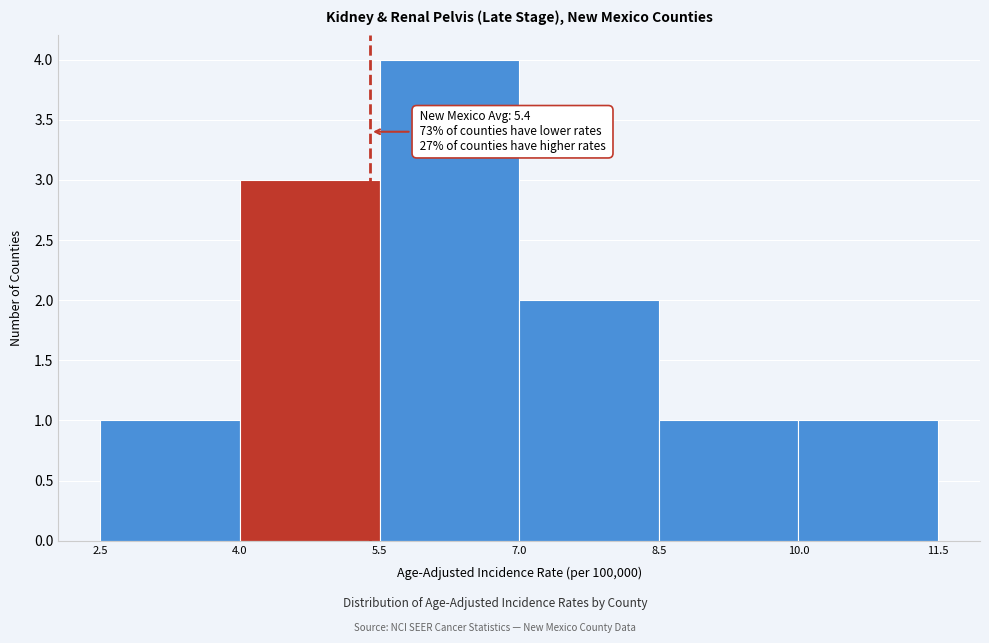

Over which range of the x-axis is the bar tallest?

5.5 to 7.0